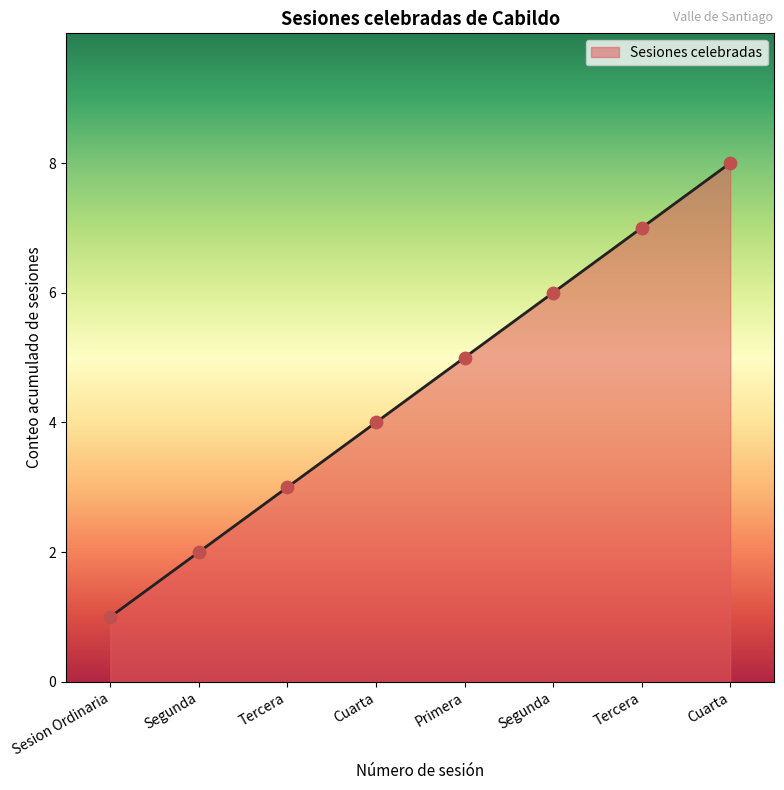

What is the change in value from Sesion Ordinaria to Segunda?

+1